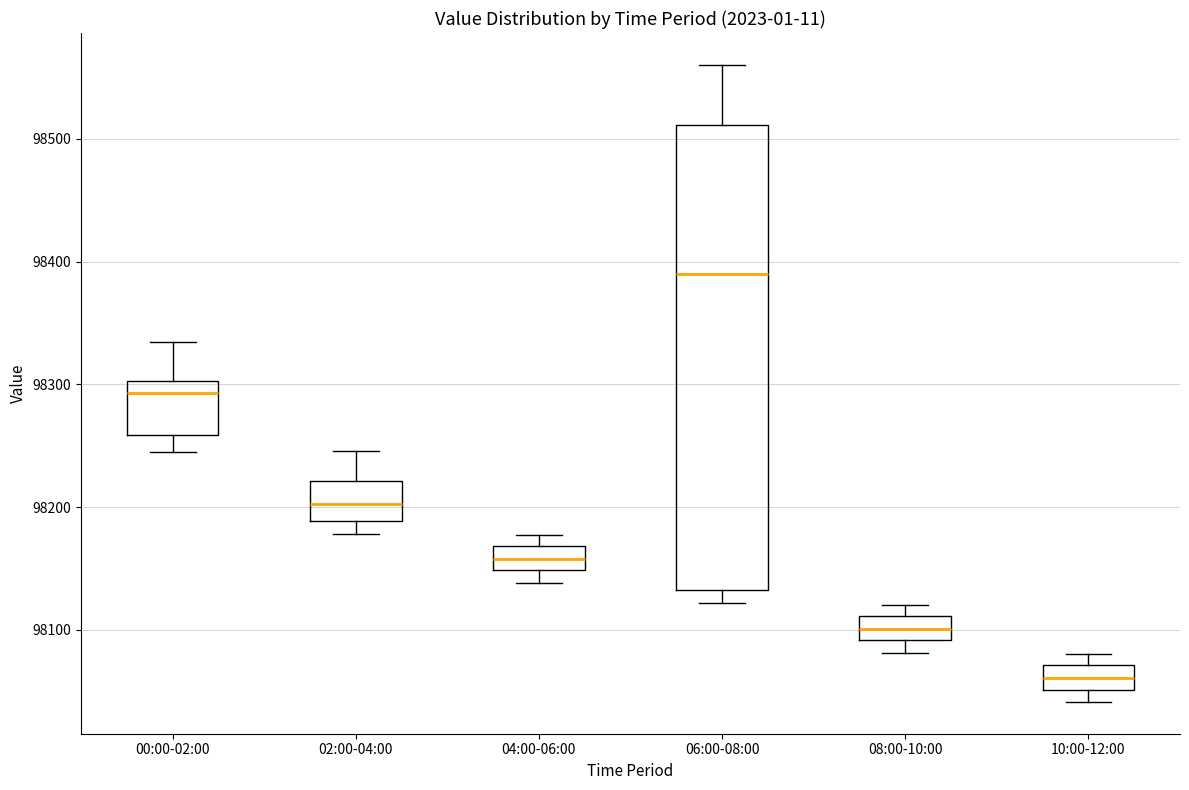

Which box has the lowest median line?

10:00-12:00